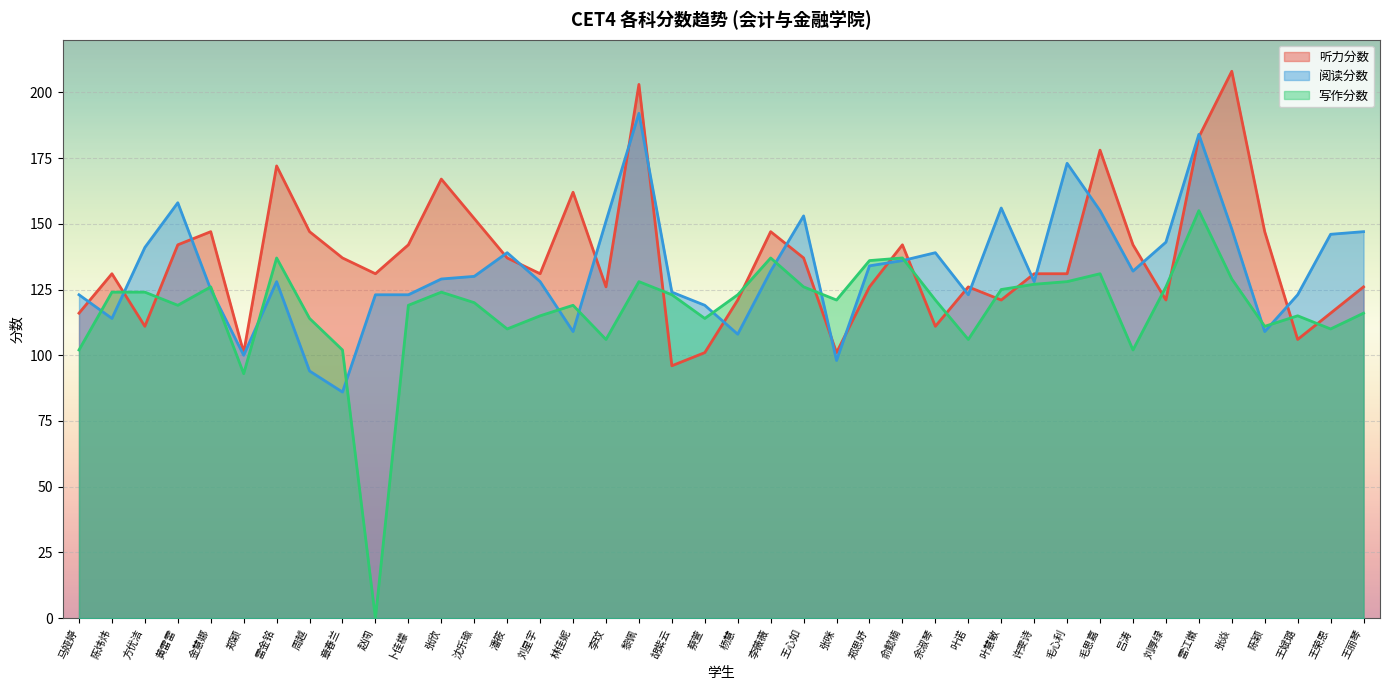

What is the label of the 8th point from the left?

周越